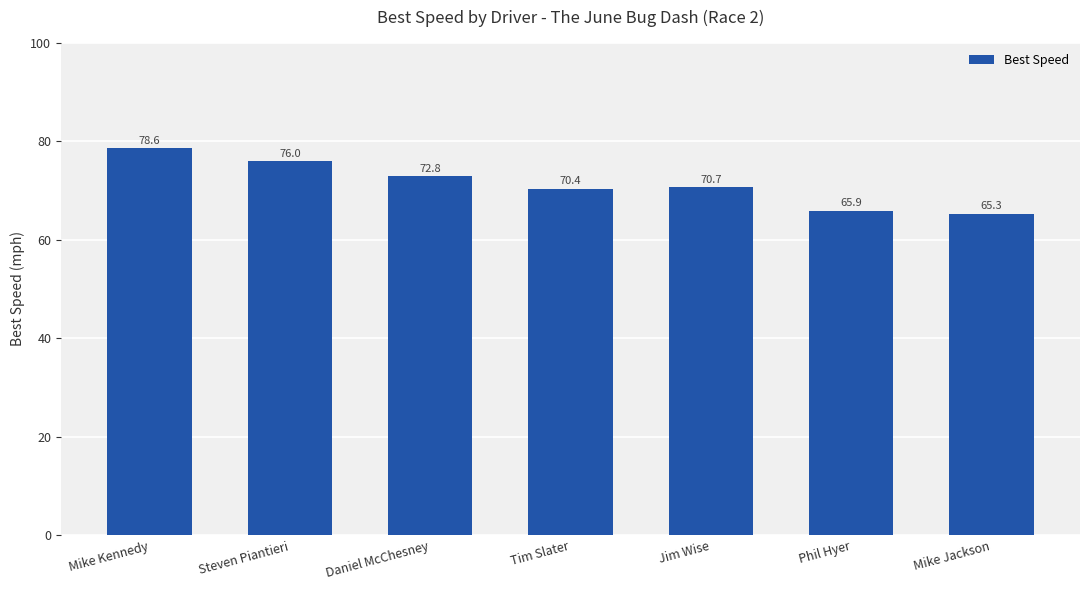

What is the change in value from Steven Piantieri to Tim Slater?

-5.6